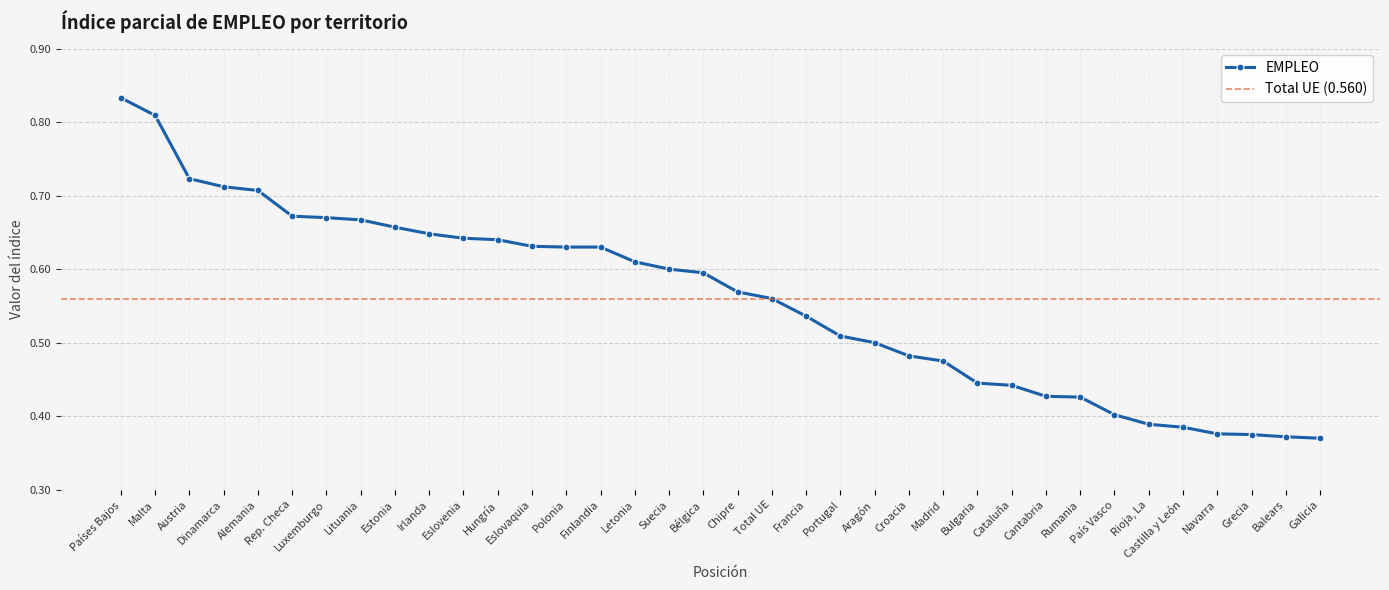

What is the label of the 19th point from the left?

Chipre